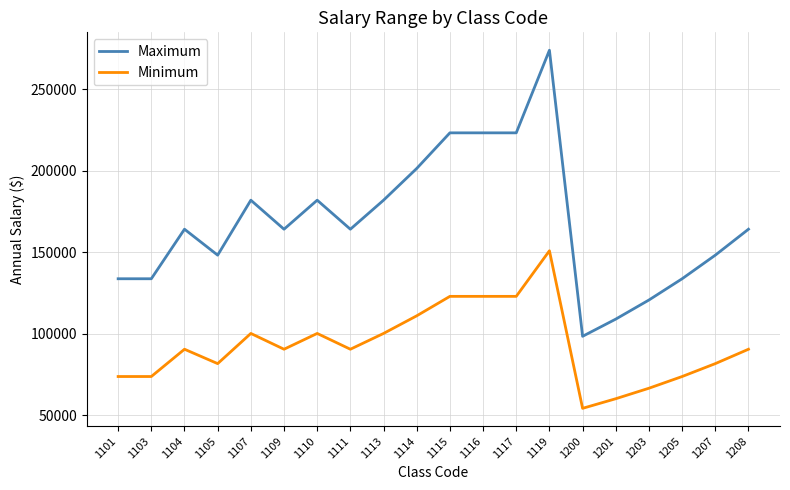

Reading left to right, extract all data points from this chart.

Maximum: 1101=133684	1103=133684	1104=164105	1105=148175	1107=181925	1109=164105	1110=181925	1111=164105	1113=181925	1114=201410	1115=223280	1116=223280	1117=223280	1119=274005	1200=98344	1201=108908	1203=120638	1205=133684	1207=148175	1208=164105
Minimum: 1101=73652	1103=73652	1104=90404	1105=81571	1107=100102	1109=90404	1110=100102	1111=90404	1113=100102	1114=110925	1115=122872	1116=122872	1117=122872	1119=150867	1200=54114	1201=60019	1203=66462	1205=73652	1207=81571	1208=90404